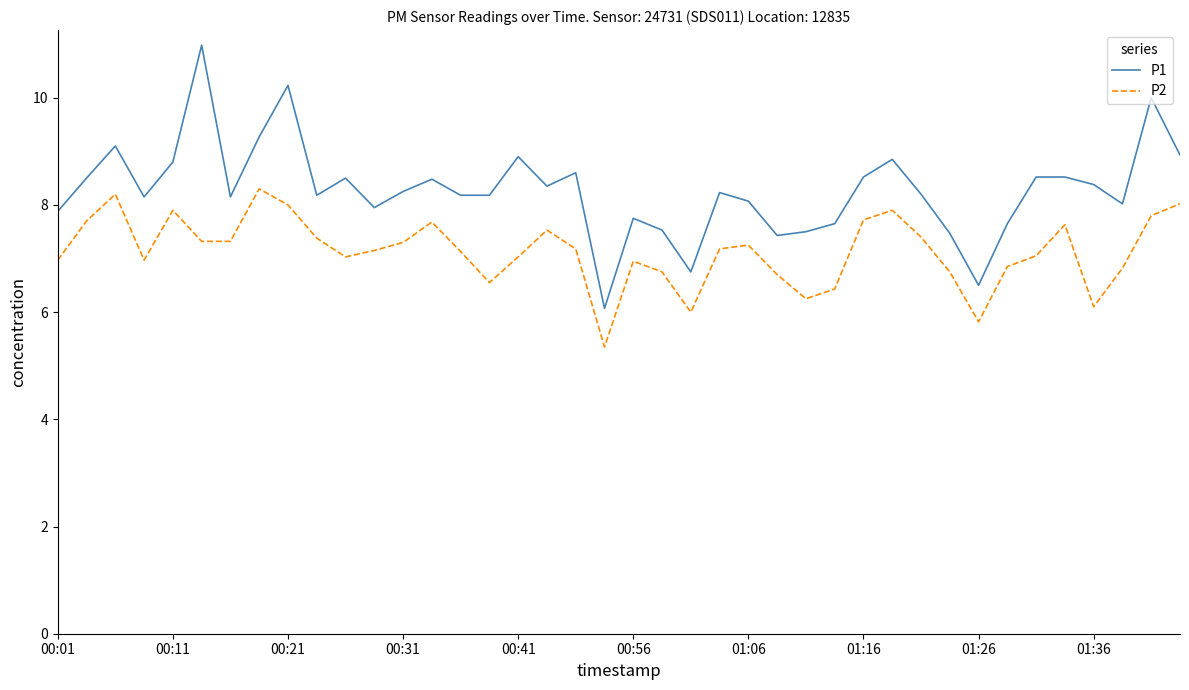

Which series has the largest range (max minus min)?

P1